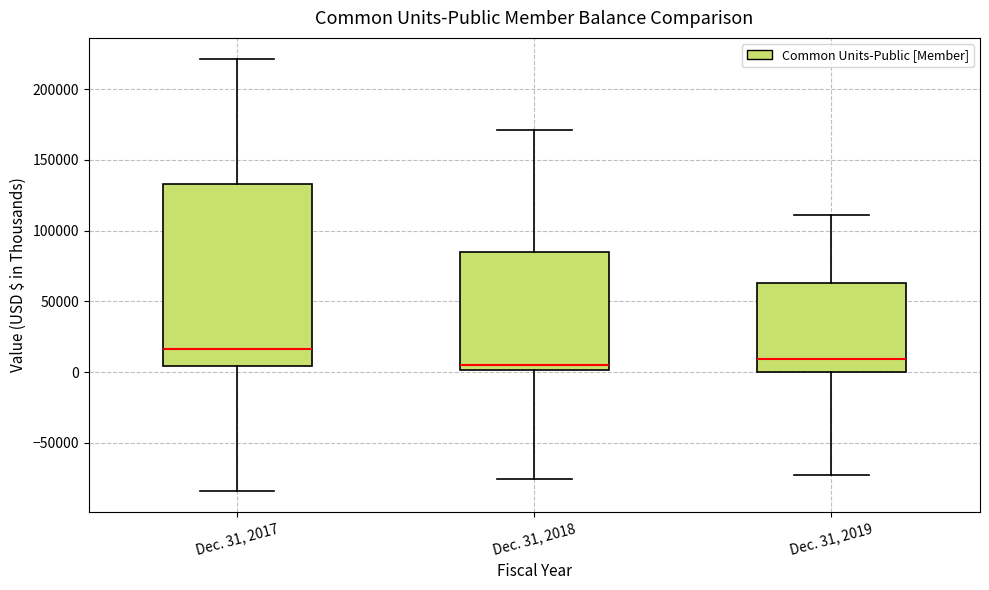

Reading left to right, transcribe this box plot: for each box, give where its median line is, the range the box spans, and where its two whiskers end, as read against the y-axis. The values are not printed on the chart, so give them approximately, as read against the axis.

Dec. 31, 2017: median 15000, box 5000 to 135000, whiskers -85000 to 220000
Dec. 31, 2018: median 5000, box 0 to 85000, whiskers -75000 to 170000
Dec. 31, 2019: median 10000, box 0 to 65000, whiskers -70000 to 110000